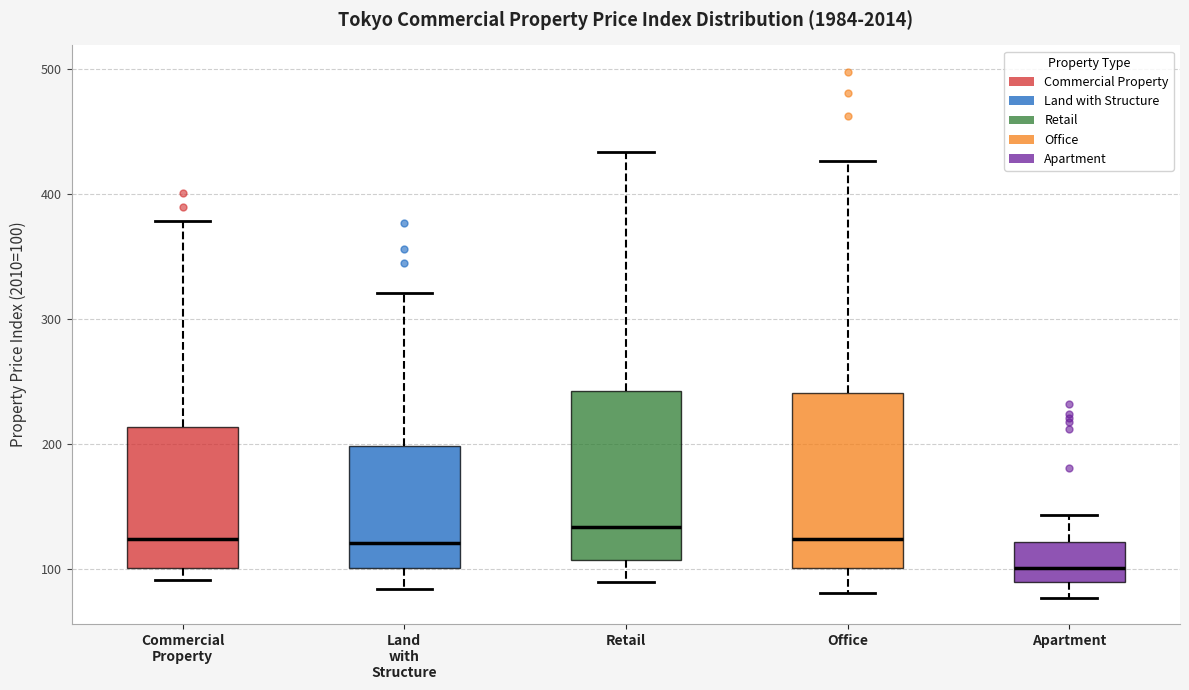

Reading left to right, transcribe this box plot: for each box, give where its median line is, the range the box spans, and where its two whiskers end, as read against the y-axis. The values are not printed on the chart, so give them approximately, as read against the axis.

Commercial Property: median 120, box 100 to 210, whiskers 90 to 380
Land with Structure: median 120, box 100 to 200, whiskers 80 to 320
Retail: median 130, box 110 to 240, whiskers 90 to 430
Office: median 120, box 100 to 240, whiskers 80 to 430
Apartment: median 100, box 90 to 120, whiskers 80 to 140